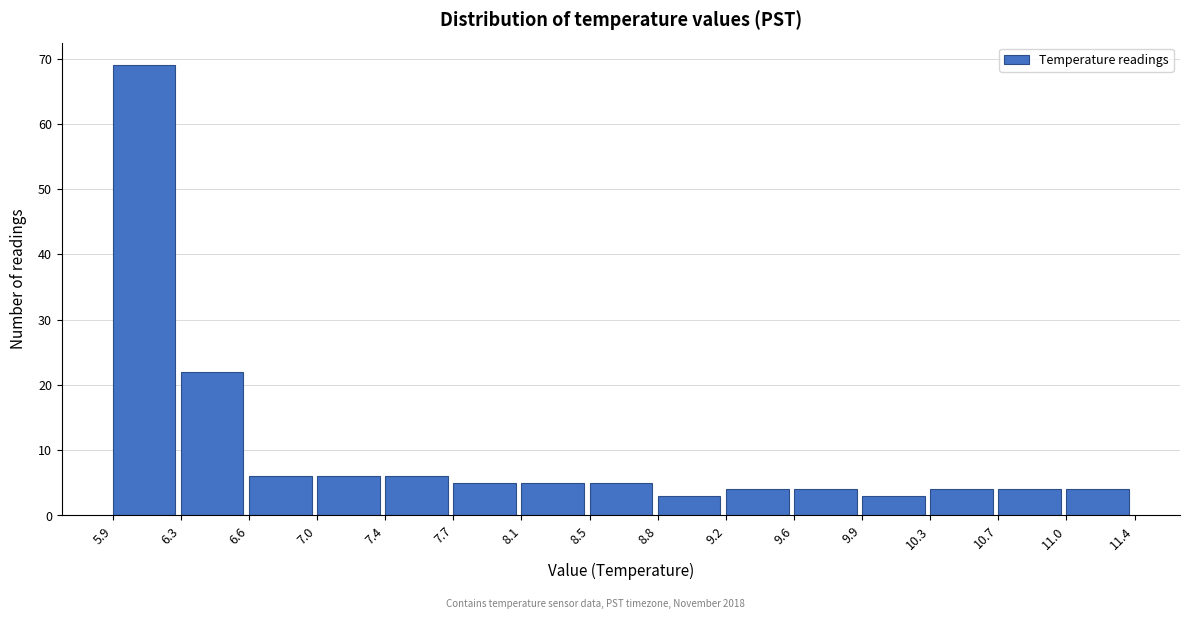

Over which range of the x-axis is the bar tallest?

5.9 to 6.3